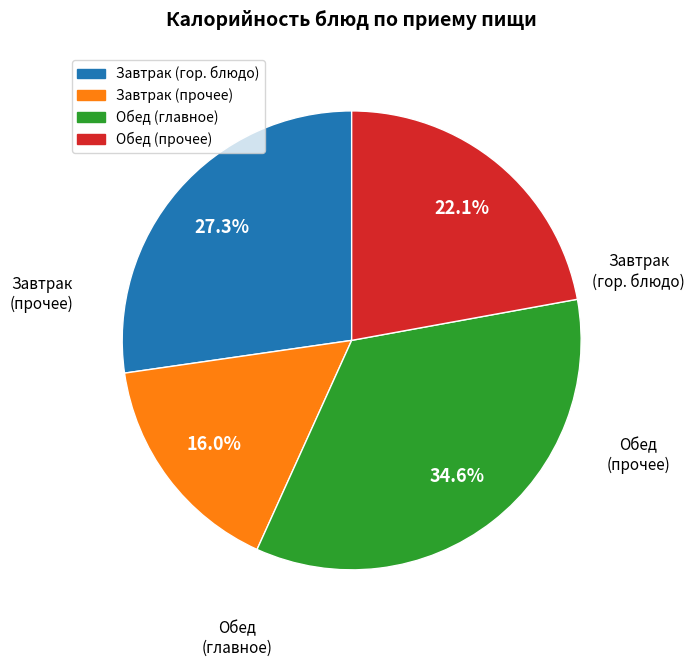

How many segments does this pie chart have?

4